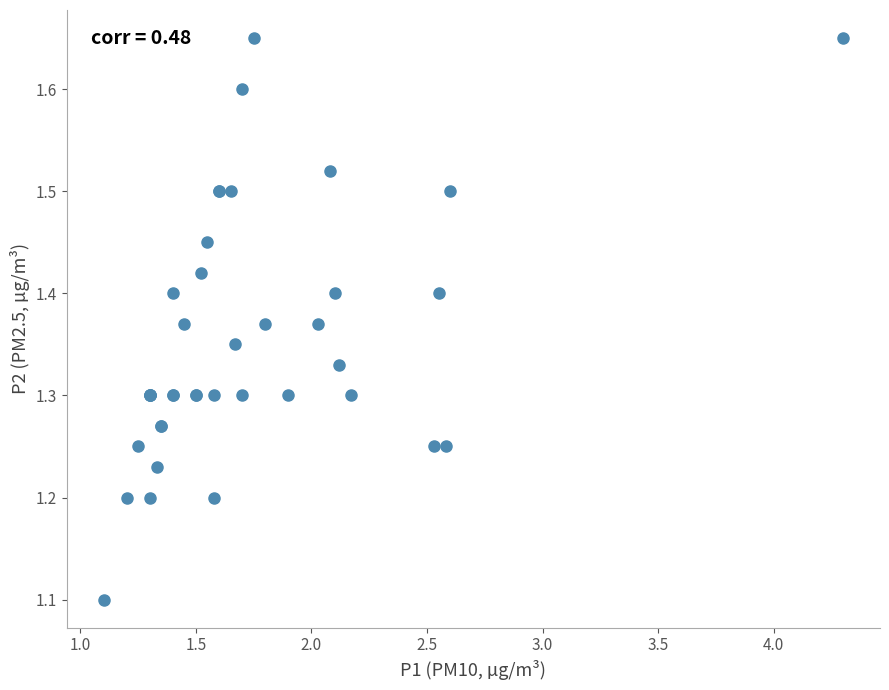

What Y value in the scatter plot is closest to 1?

1.1